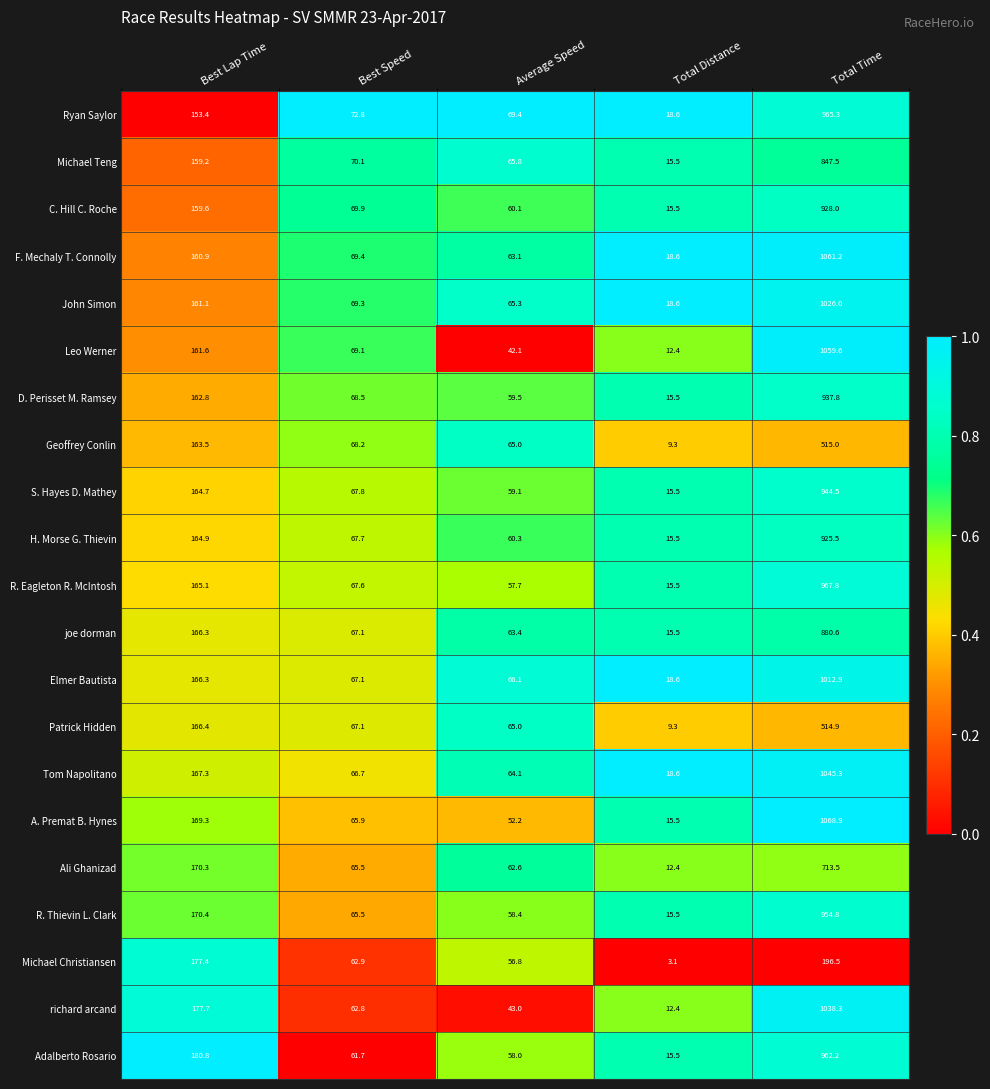

Which series has the largest total across all categories?

F. Mechaly T. Connolly